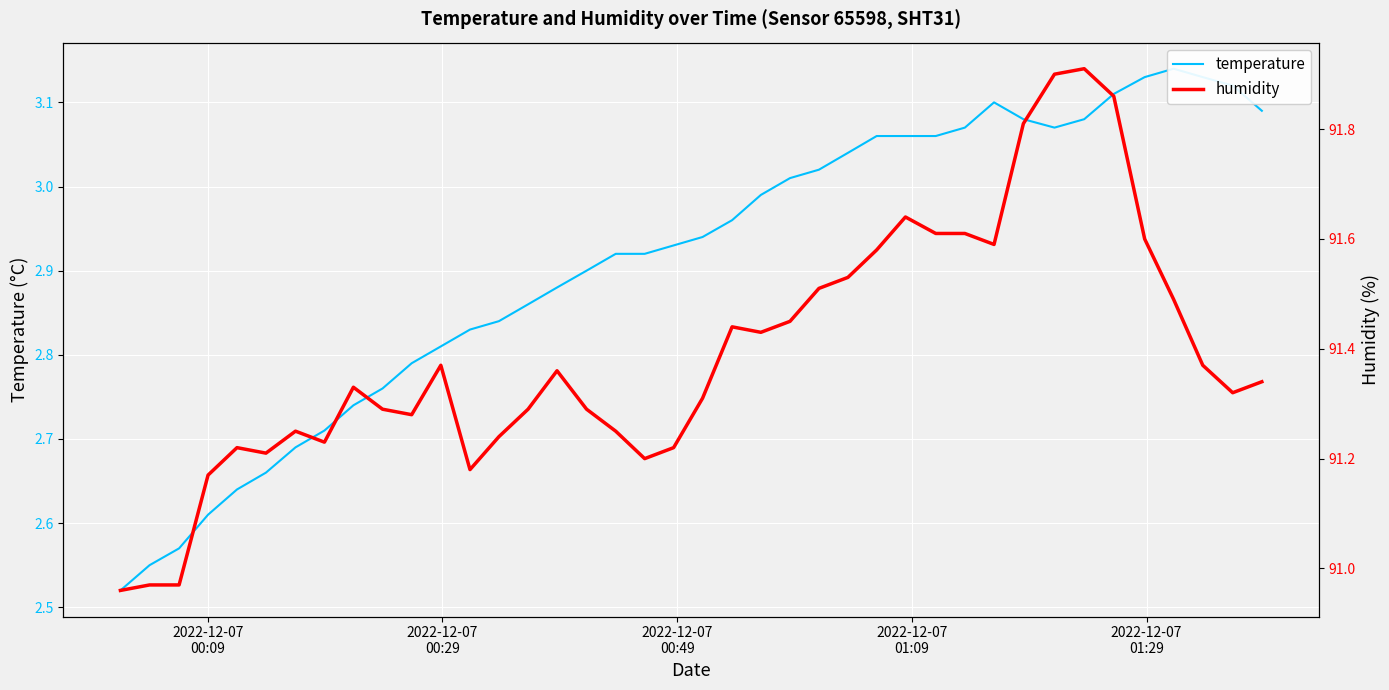

List the series in order of their overall mean, highest first.

humidity, temperature